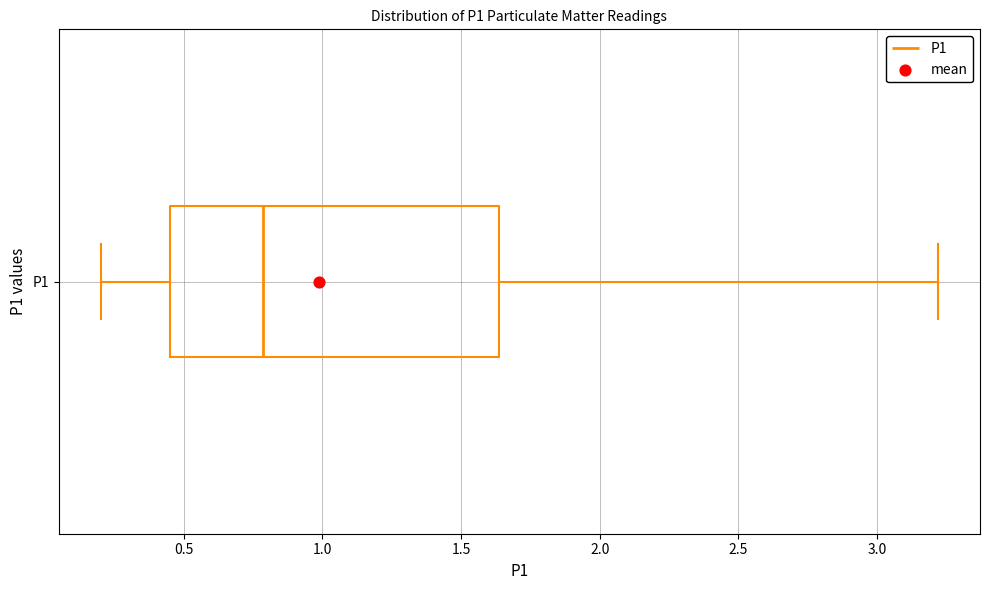

Where does the left whisker of the box for P1 end on the x-axis? The values are not printed on the chart, so give them approximately, as read against the axis.

0.20